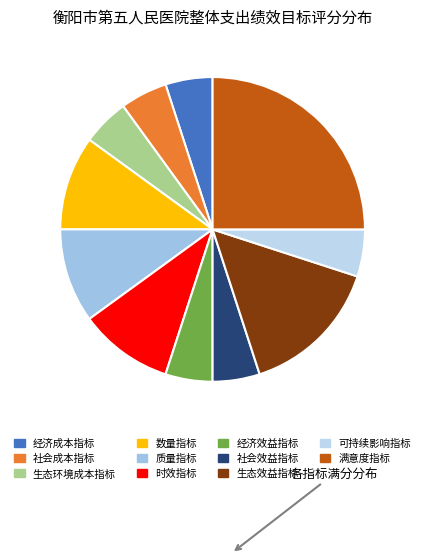

Does 经济效益指标 account for over 50% of the chart?

No